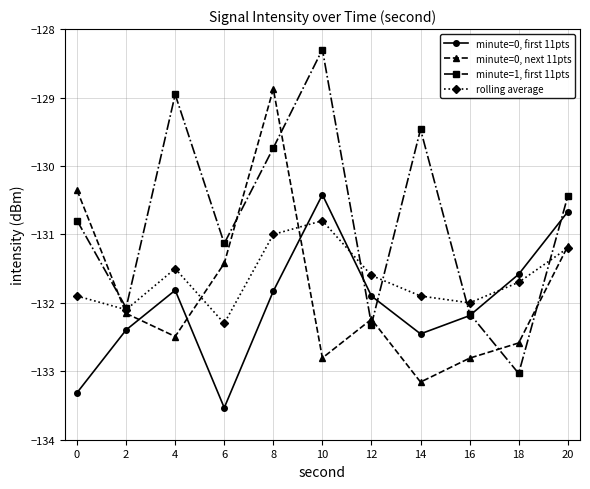

Read the minute=1, first 11pts value at 0.

-130.8